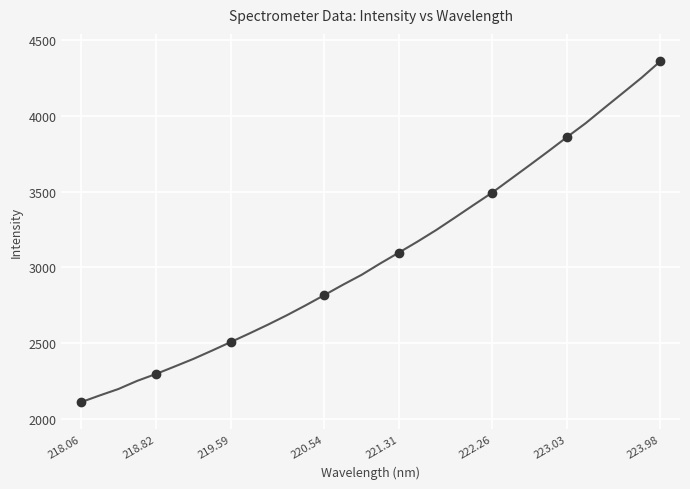

Is this an area chart (filled region under the line)?

No